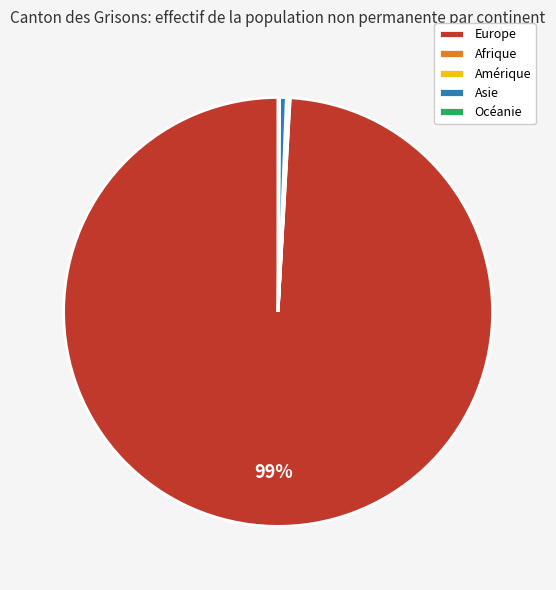

Approximately how many times larger is the value at Europe compared to Asie?

200.1